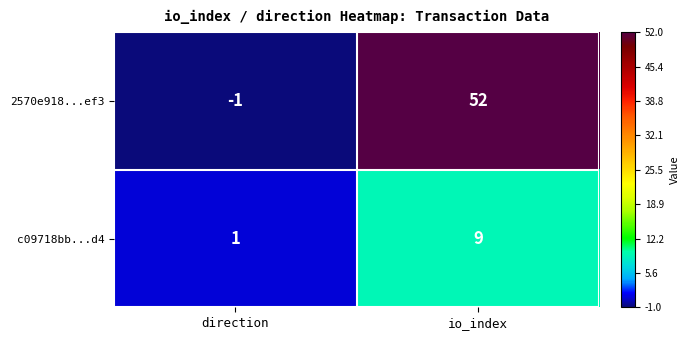

How many values in 2570e918...ef3 are above zero?

1